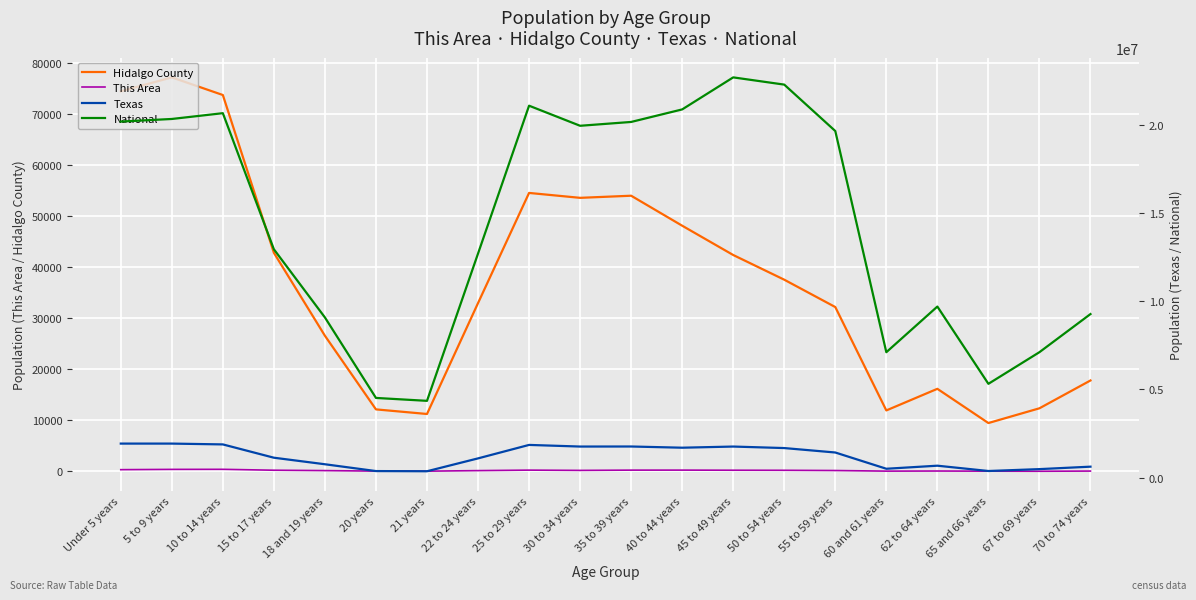

The value of Texas at 5 to 9 years is 565359. True or false?

False